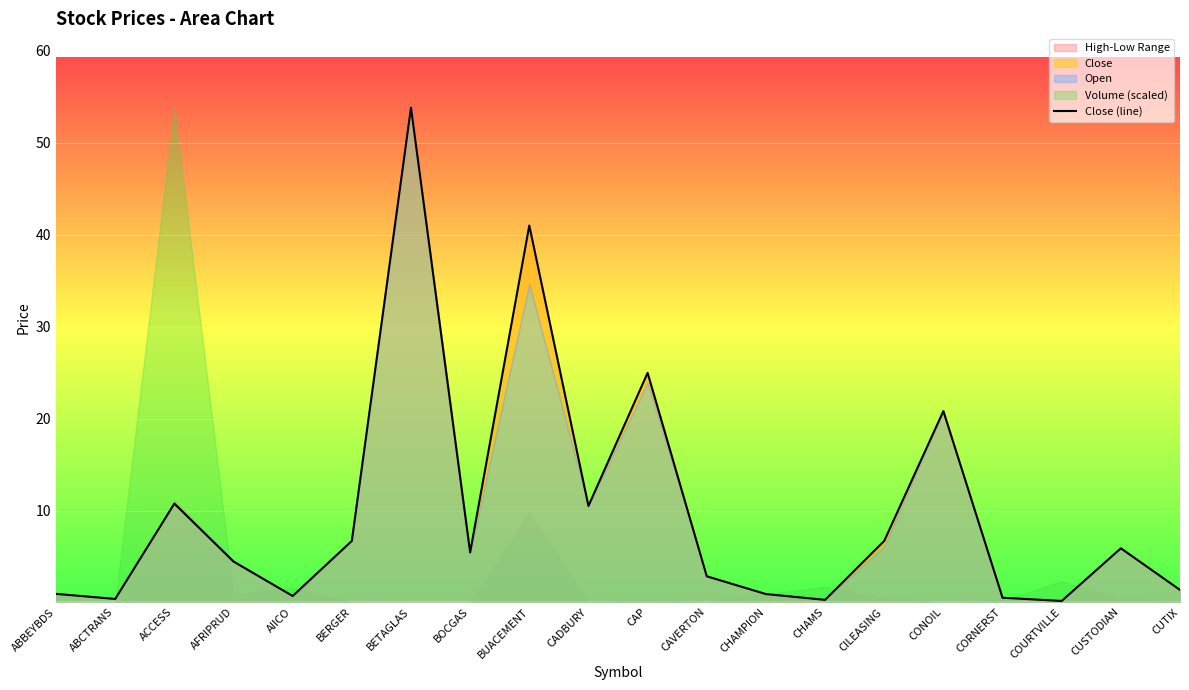

Reading left to right, extract all data points from this chart.

ABBEYBDS=1.0	ABCTRANS=0.5	ACCESS=10.8	AFRIPRUD=4.5	AIICO=0.8	BERGER=6.8	BETAGLAS=53.8	BOCGAS=5.5	BUACEMENT=41.0	CADBURY=10.6	CAP=25.0	CAVERTON=2.9	CHAMPION=1.0	CHAMS=0.3	CILEASING=6.8	CONOIL=20.9	CORNERST=0.6	COURTVILLE=0.2	CUSTODIAN=6.0	CUTIX=1.4